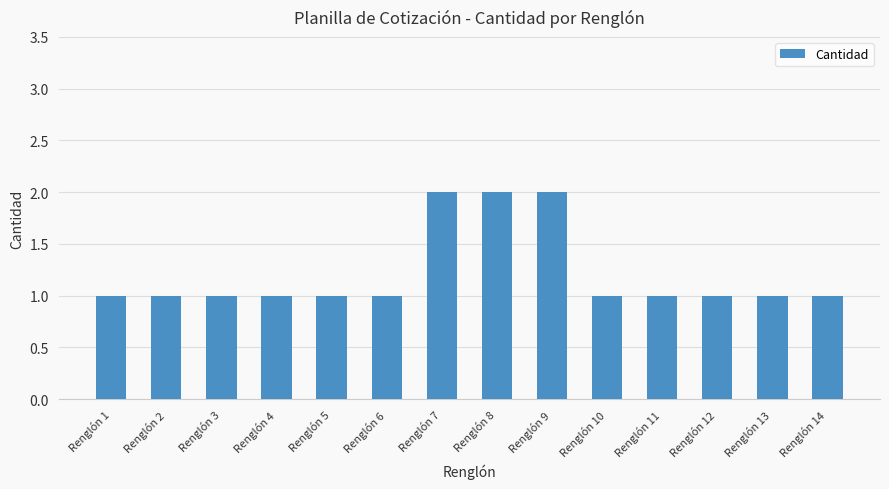

Approximately how many times larger is the value at Renglón 14 compared to Renglón 12?

1.0